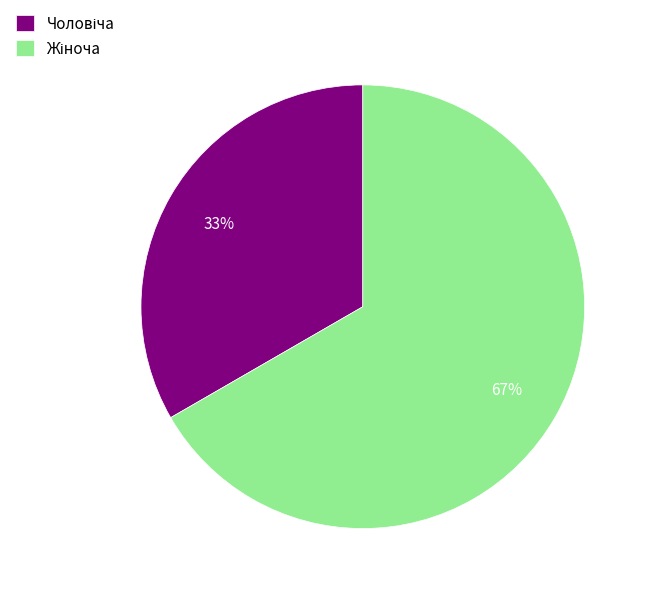

Does any single category account for the majority?

Yes